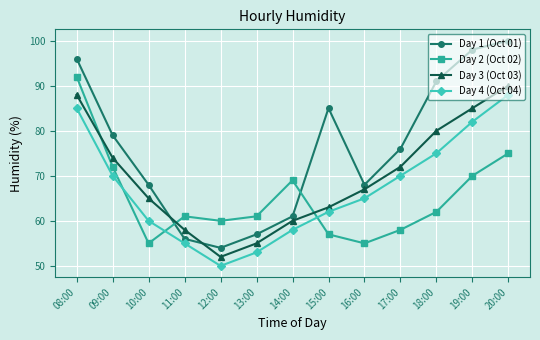

What is the label of the 7th point from the right?

14:00